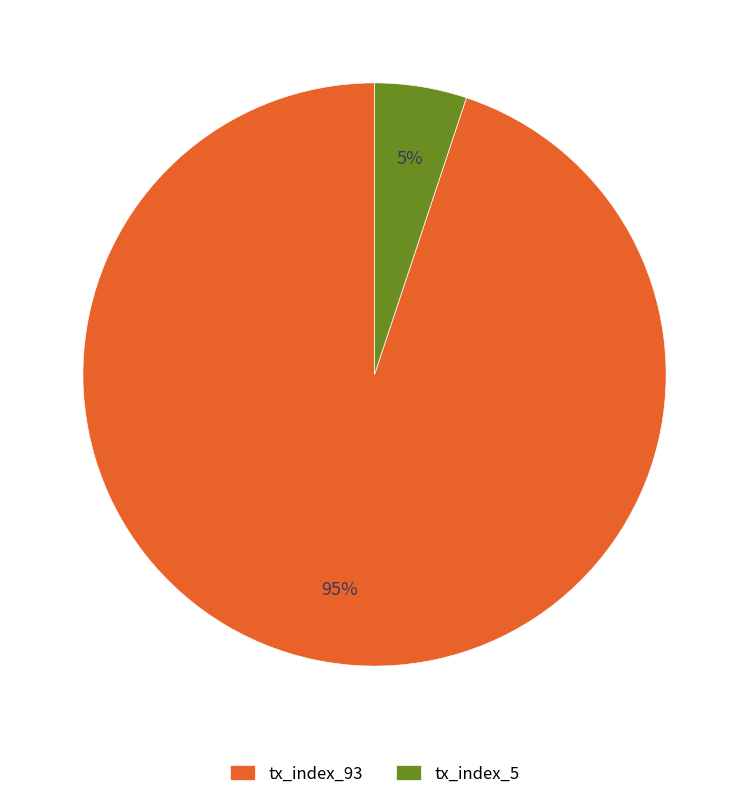

True or false: tx_index_93 accounts for 95% of the total.

True